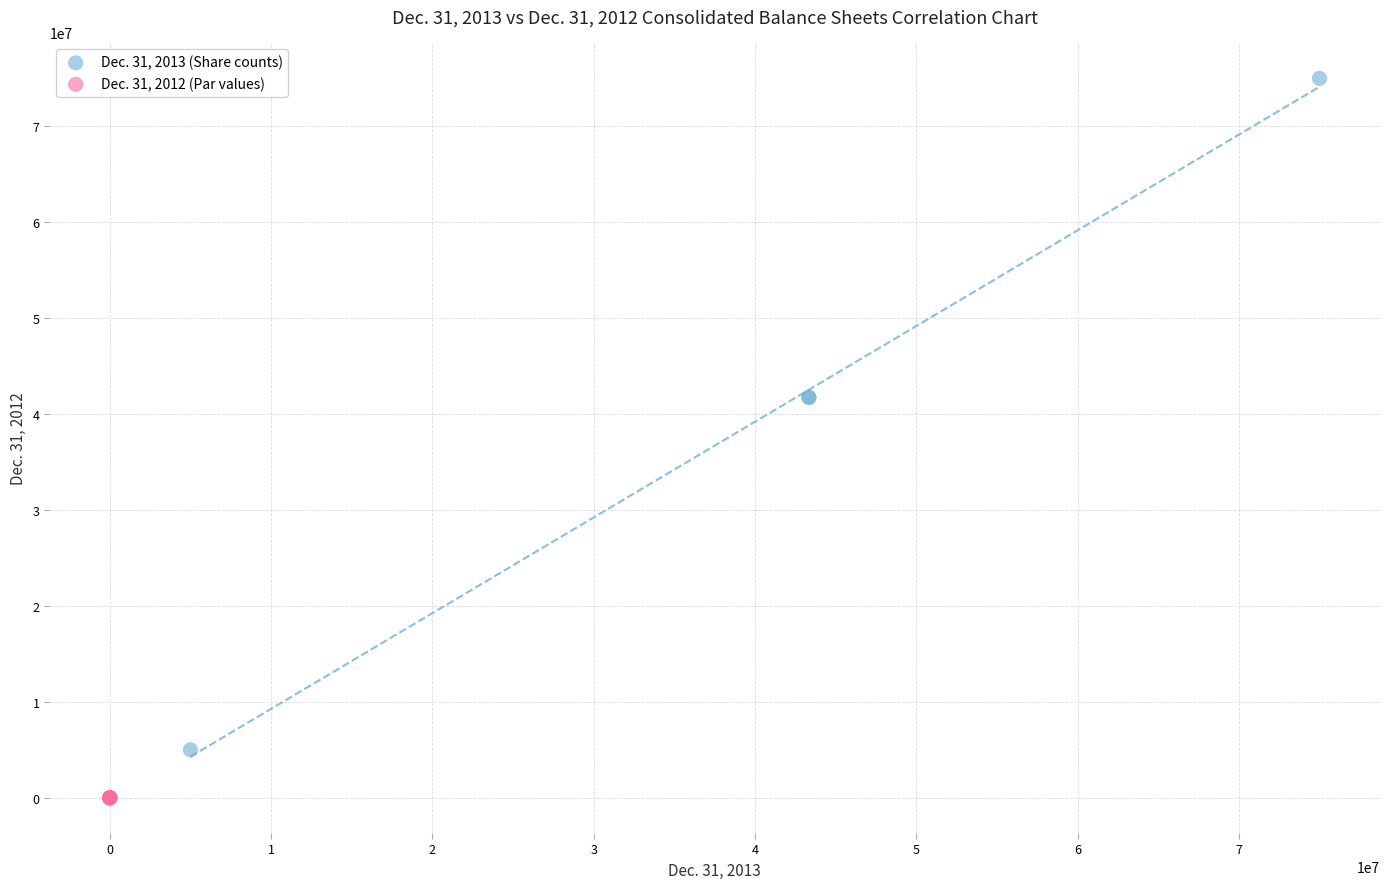

What are all the series names shown in the legend?

Dec. 31, 2013 (Share counts), Dec. 31, 2012 (Par values)